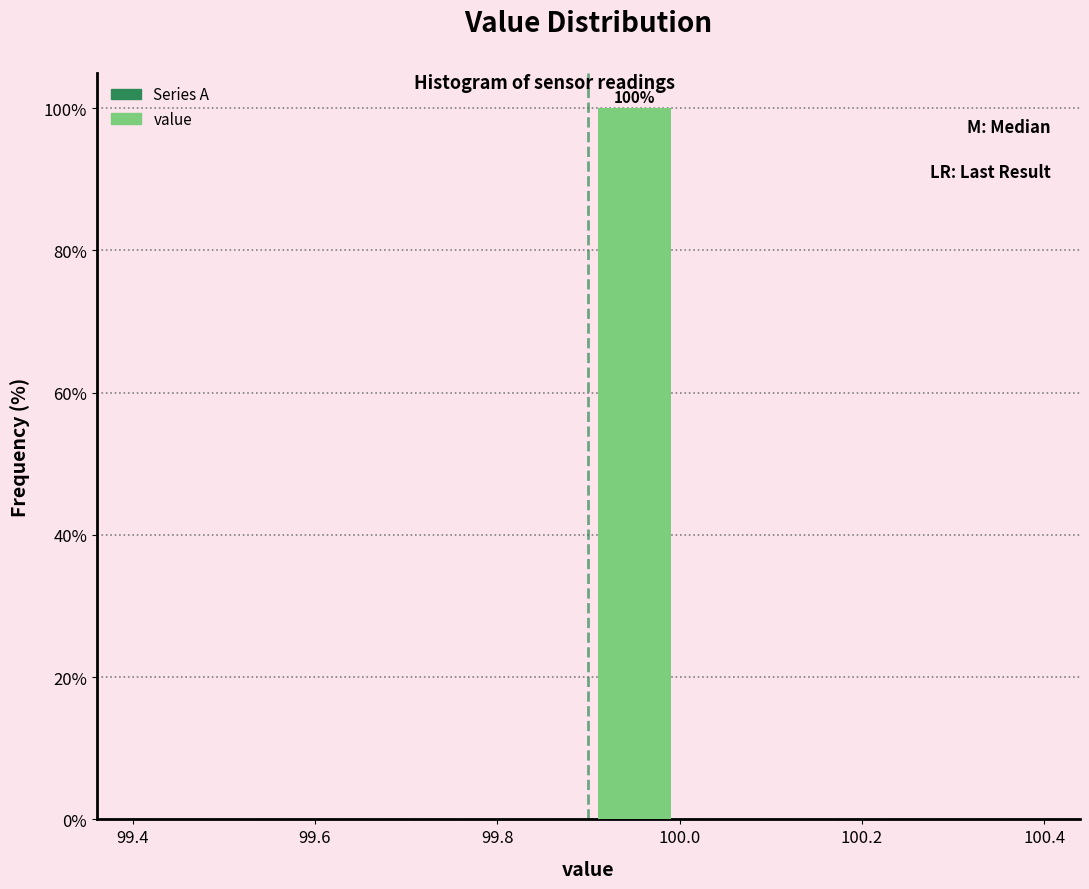

Over which range of the x-axis is the bar tallest?

99.9 to 100.0